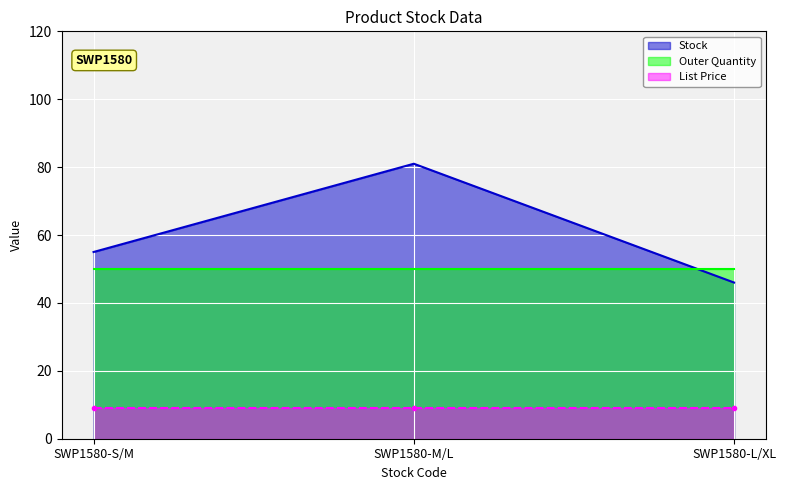

Reading right to left, list all the values displayed in this chart.

Stock: 46.0	81.0	55.0
List Price: 8.9	8.9	8.9
Outer Quantity: 50.0	50.0	50.0